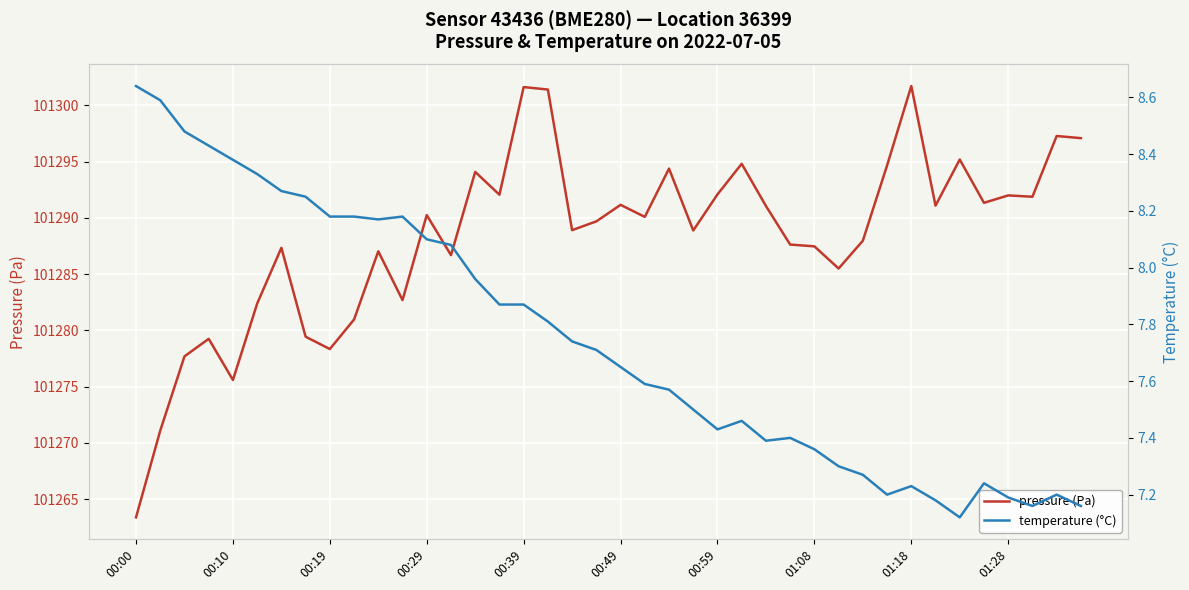

True or false: temperature (°C) and pressure (Pa) cross at least once.

False